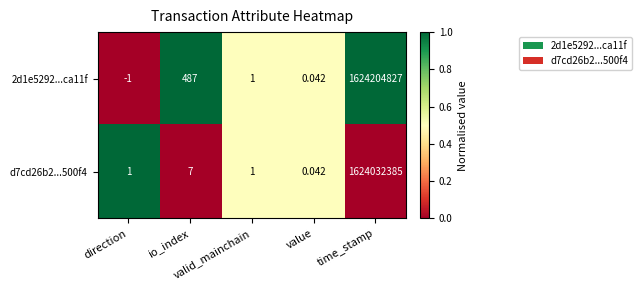

Which label corresponds to the largest value in the chart?

time_stamp